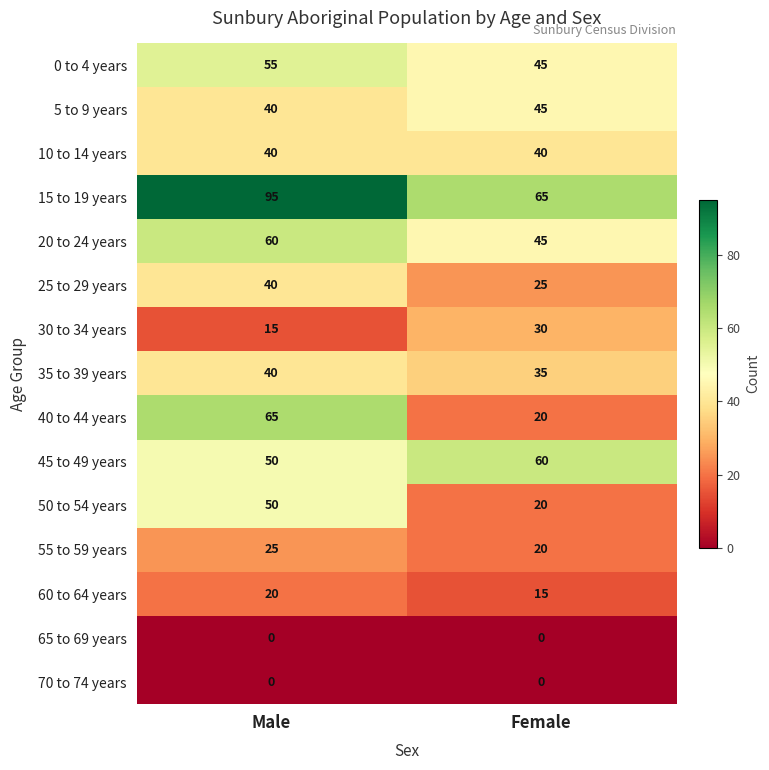

At which label does 45 to 49 years reach its peak?

Female